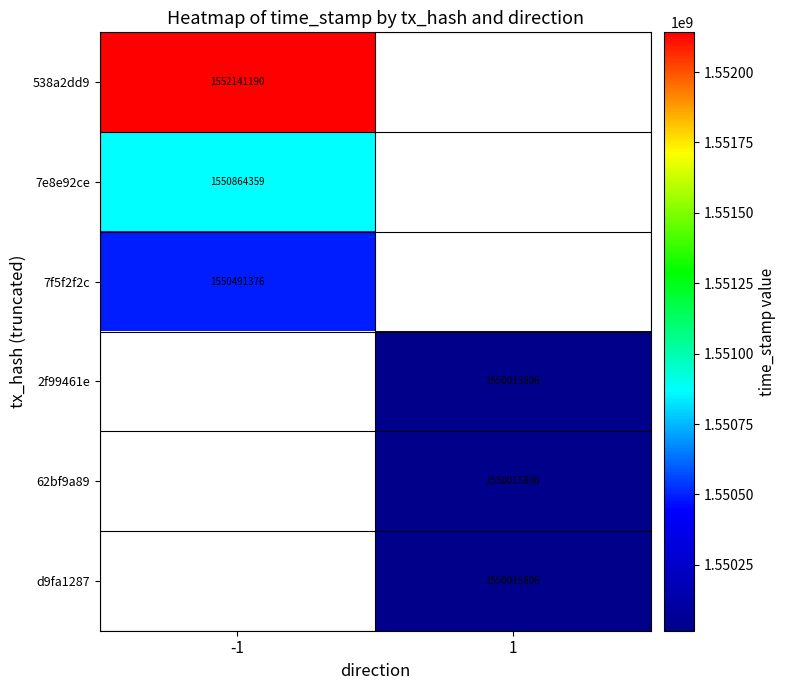

The 7f5f2f2c series shows 2047416826 at -1. True or false?

False